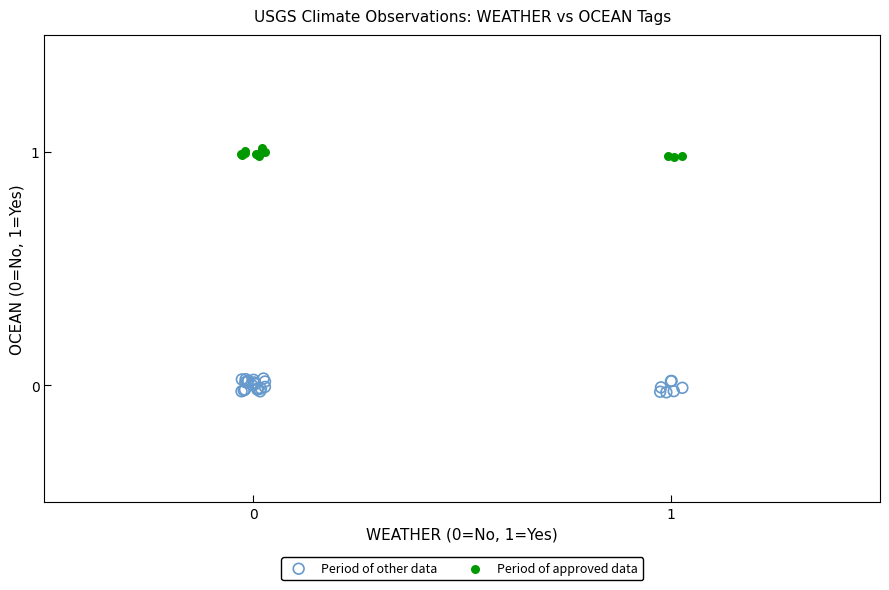

Which series contains the lowest Y value?

Period of other data